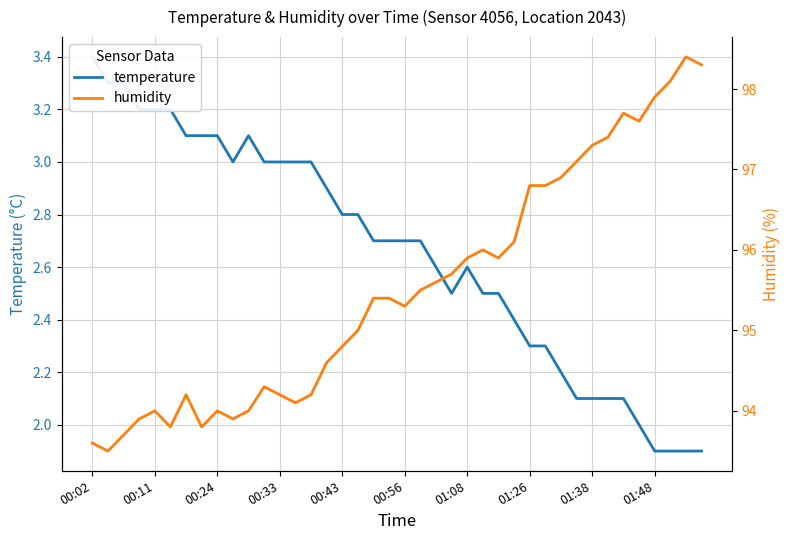

How many lines are shown in the chart?

2